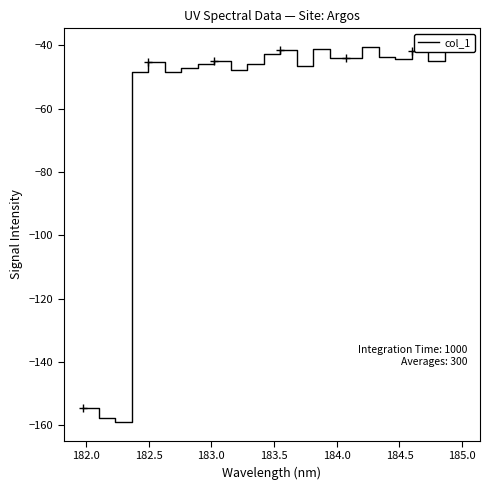

What is the minimum value for col_1?

-158.9